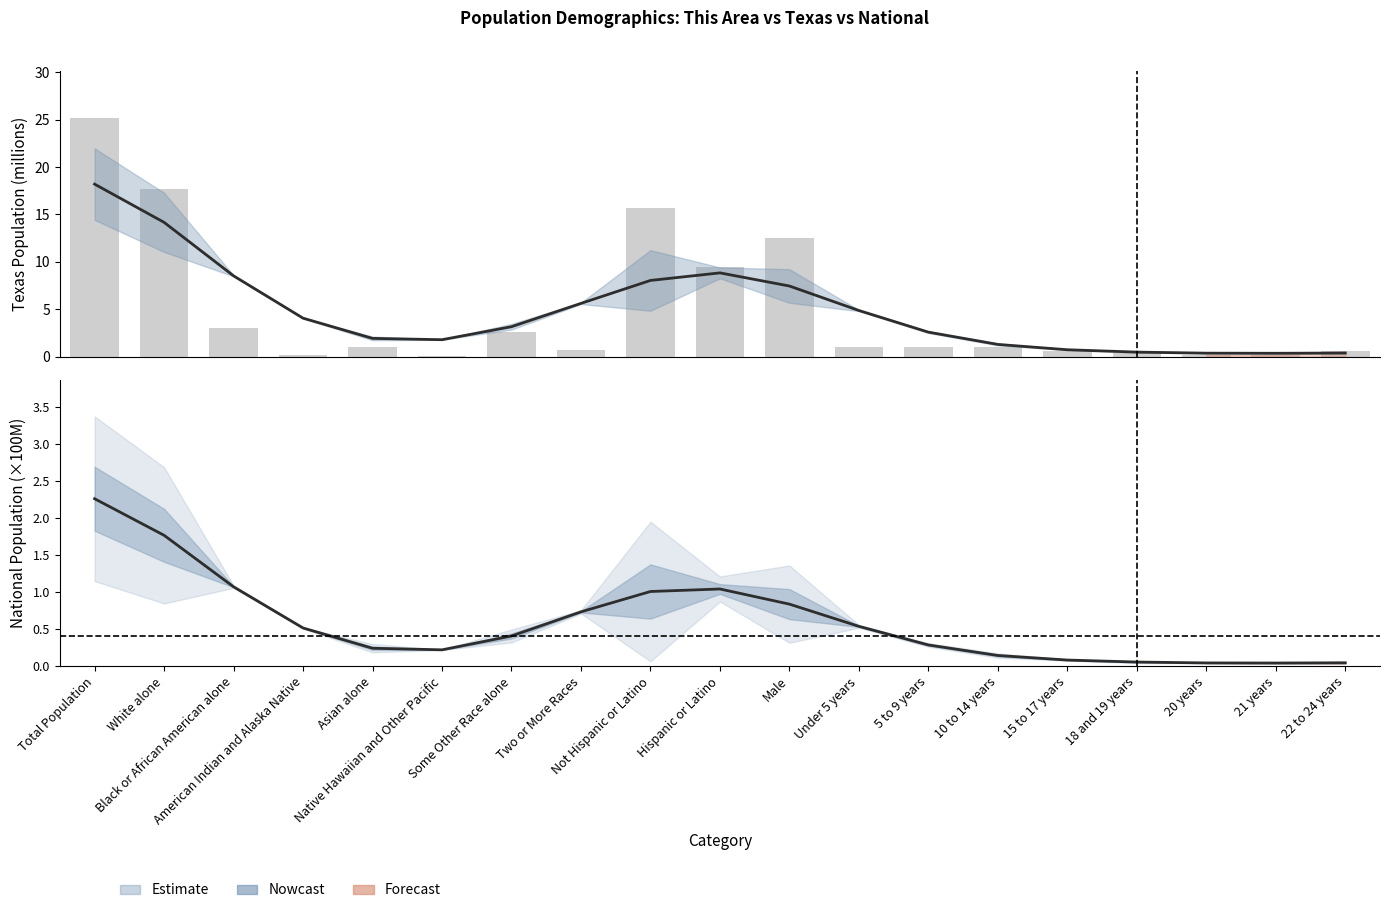

Reading left to right, transcribe all the data shown in this chart.

Texas: 18.2	14.2	8.5	4.1	1.9	1.8	3.2	5.6	8.0	8.8	7.4	4.9	2.6	1.3	0.7	0.5	0.4	0.3	0.4
National: 2.3	1.8	1.1	0.5	0.2	0.2	0.4	0.7	1.0	1.0	0.8	0.5	0.3	0.1	0.1	0.1	0.0	0.0	0.0